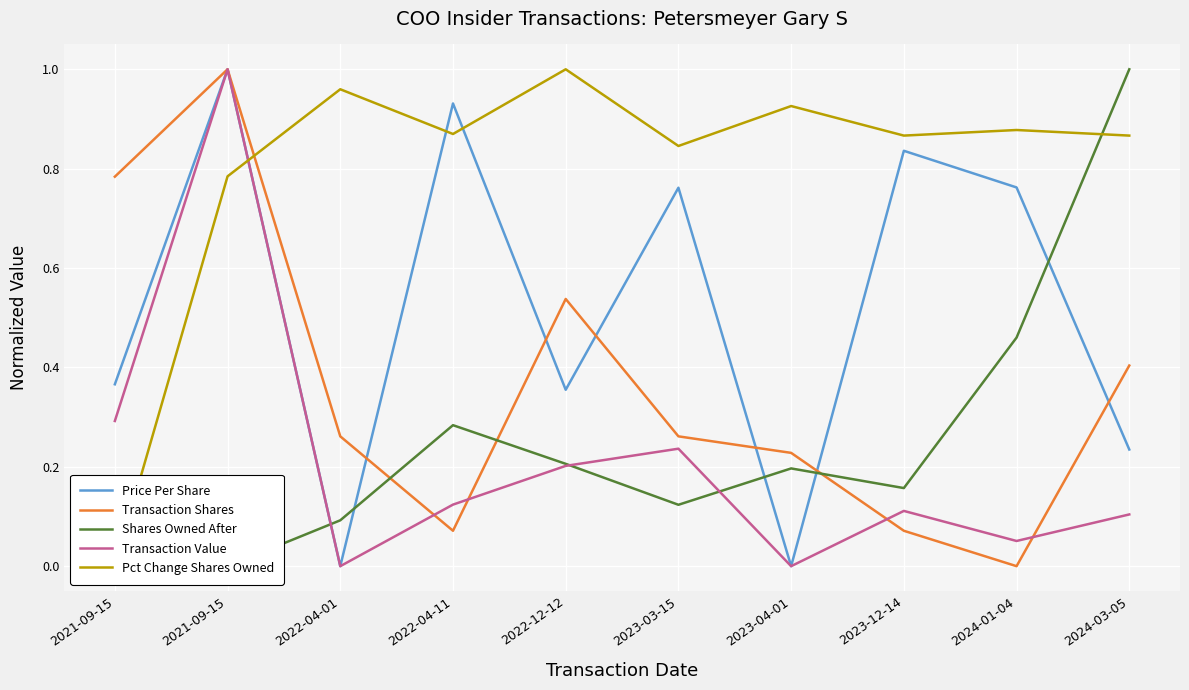

What is the sum of all Transaction Value values?

2.1